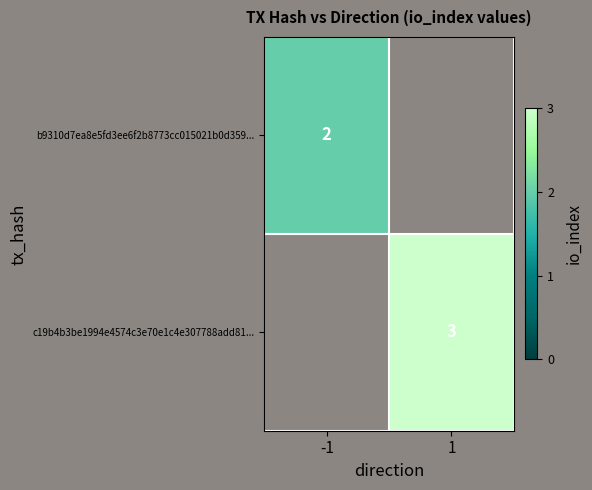

The value of c19b4b3be1994e4574c3e70e1c4e307788add81... at 1 is 2. True or false?

False